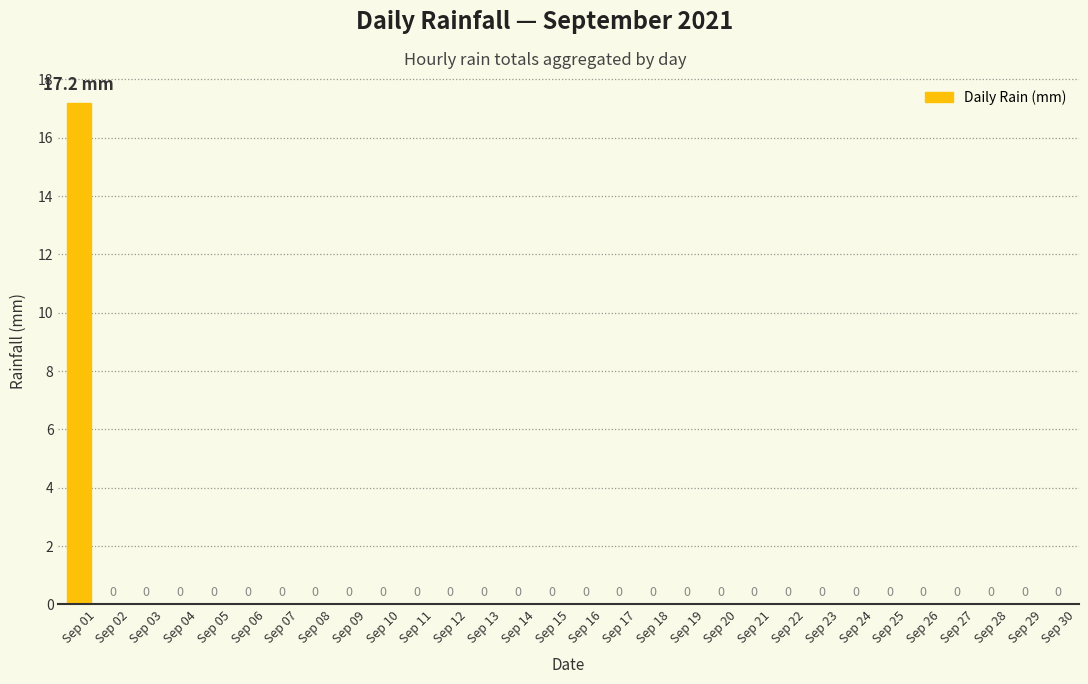

Count the number of values greater than 0.

1